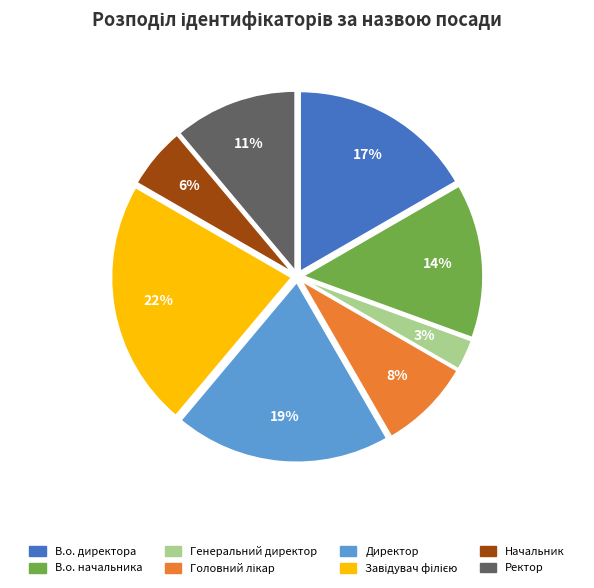

Count the number of slices in the pie.

8